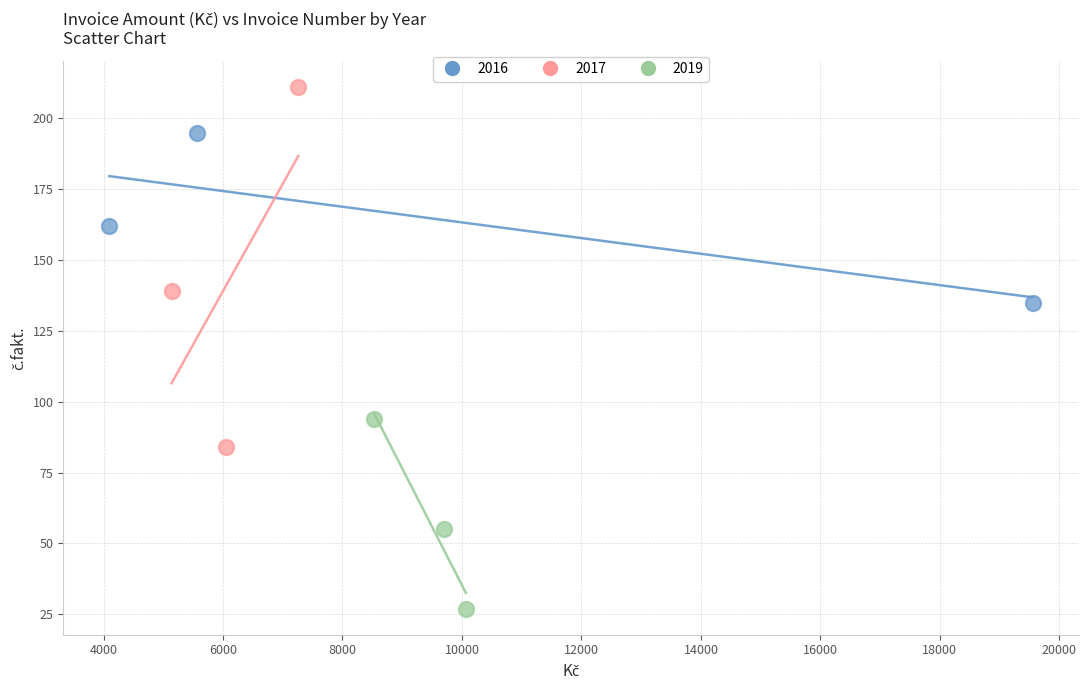

Which series has the largest Y range (max minus min)?

2017